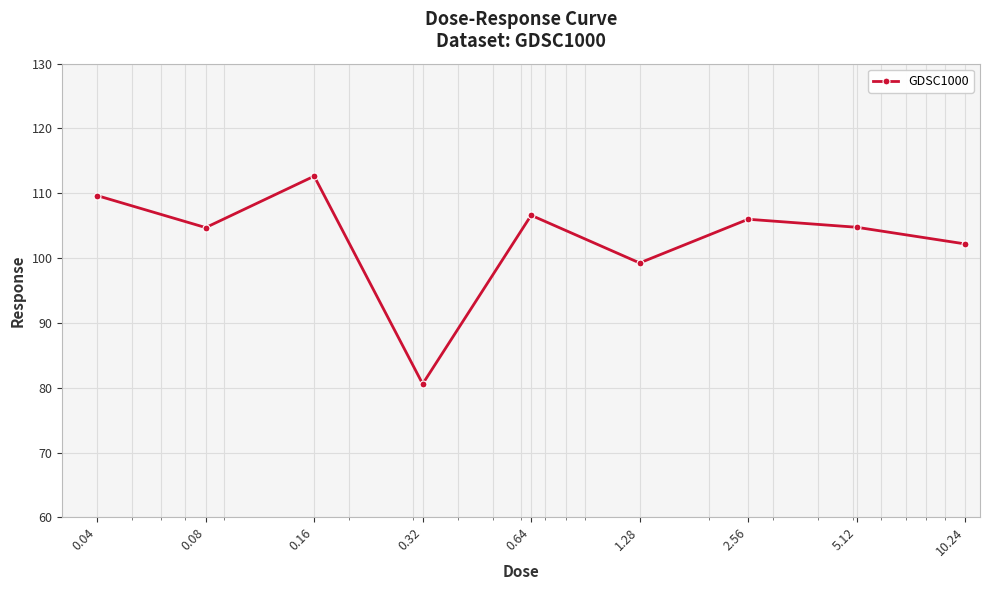

What is the maximum value shown in the chart?

112.6